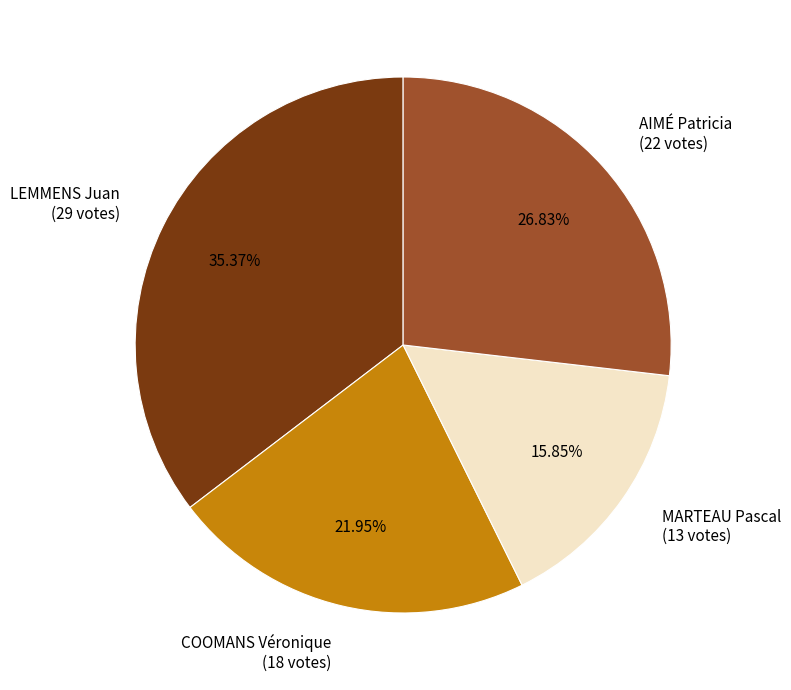

Which slice is the smallest?

MARTEAU Pascal